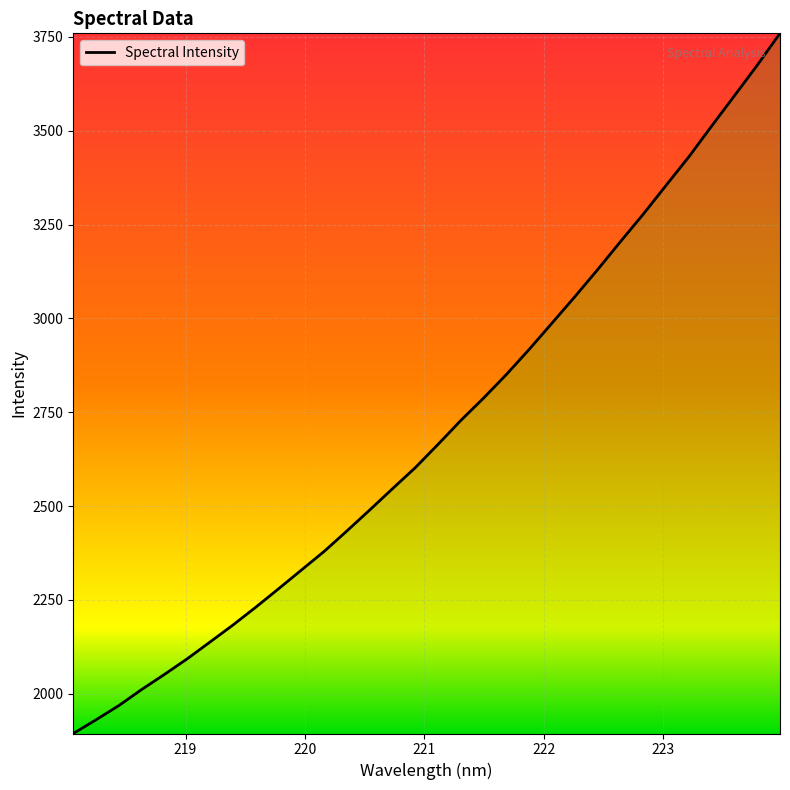

What is the difference between the maximum and minimum values?

1865.3